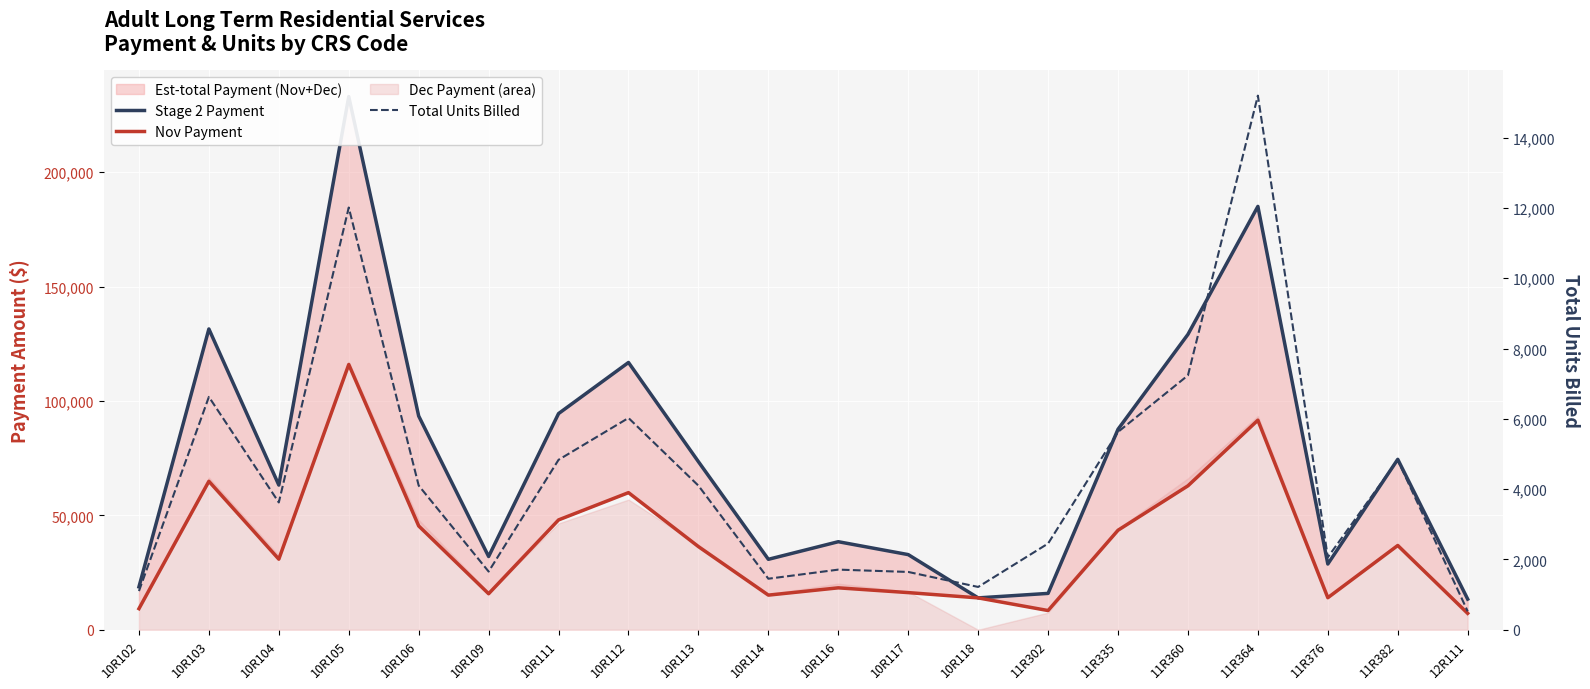

What position from the left is 11R364?

17